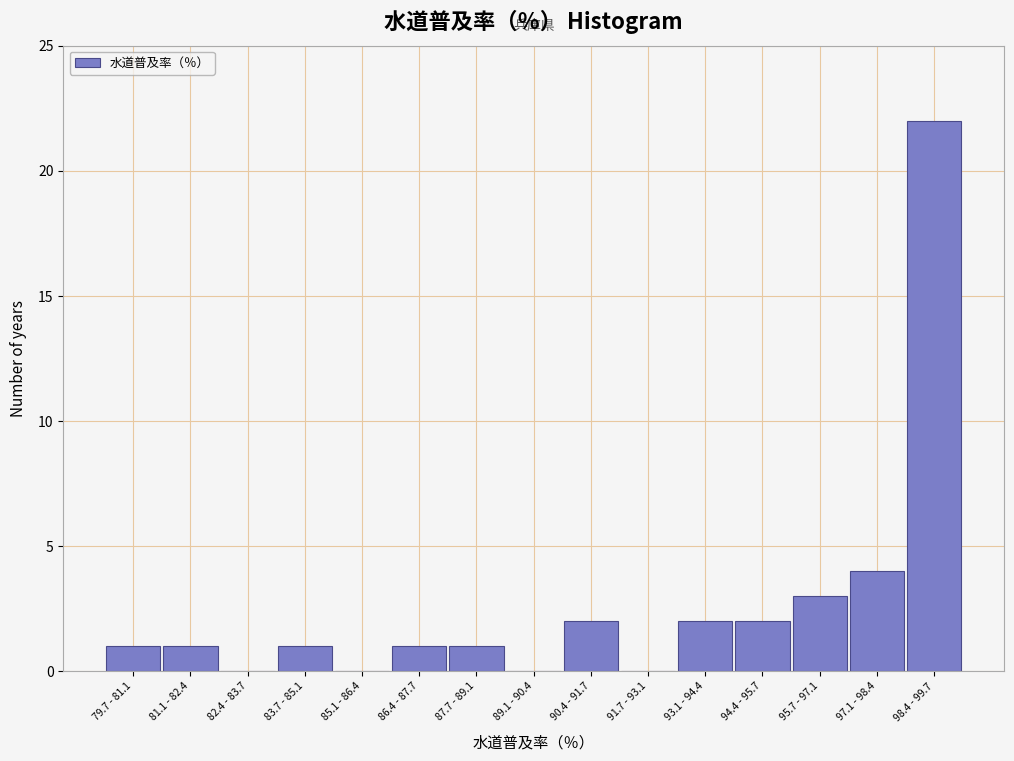

Reading left to right, transcribe all the data shown in this chart.

79.7 - 81.1=1	81.1 - 82.4=1	82.4 - 83.7=0	83.7 - 85.1=1	85.1 - 86.4=0	86.4 - 87.7=1	87.7 - 89.1=1	89.1 - 90.4=0	90.4 - 91.7=2	91.7 - 93.1=0	93.1 - 94.4=2	94.4 - 95.7=2	95.7 - 97.1=3	97.1 - 98.4=4	98.4 - 99.7=22